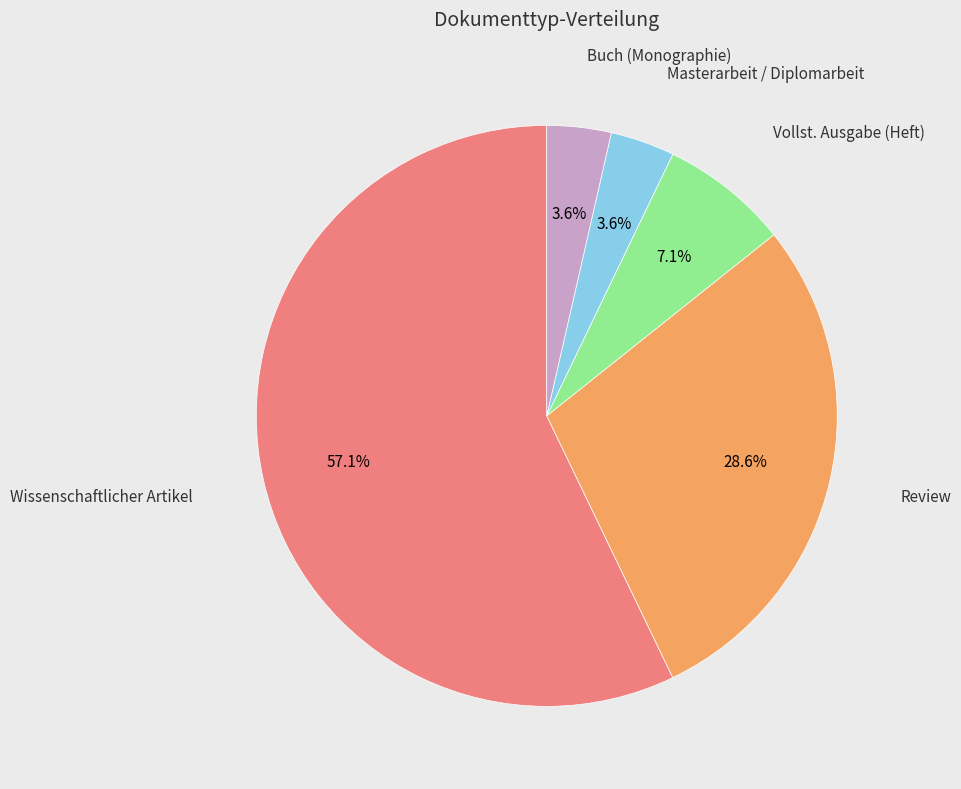

Which category has the biggest portion of the pie?

Wissenschaftlicher Artikel